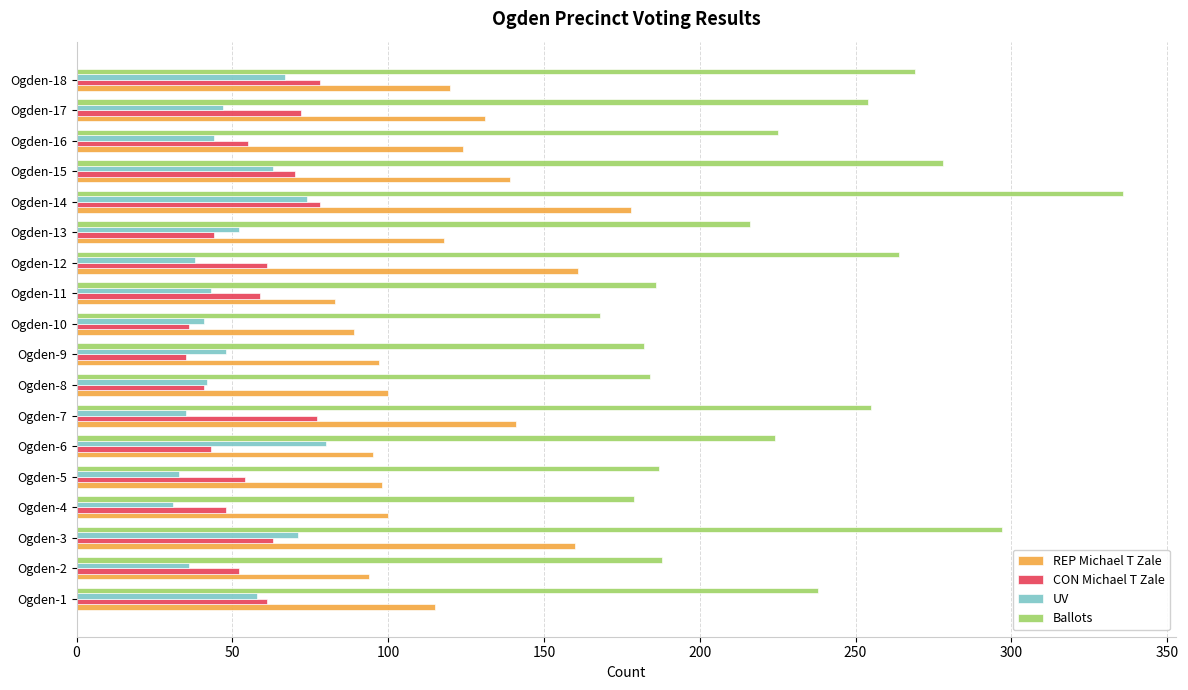

Is the value of UV at Ogden-11 greater than the value of Ballots at Ogden-6?

No